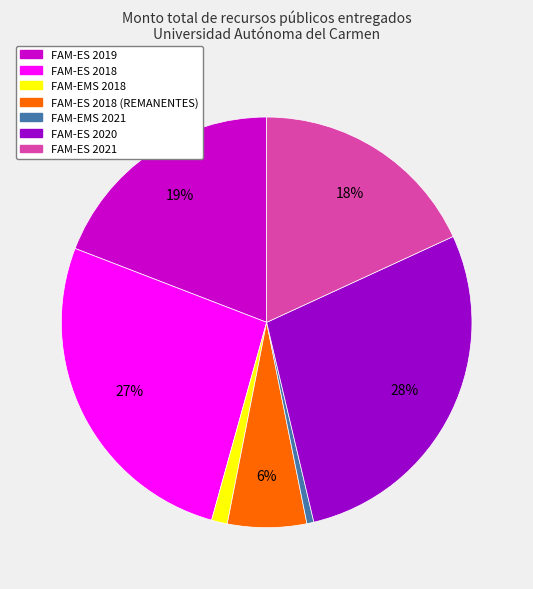

To the nearest percent, what is the average slice percentage?

14%